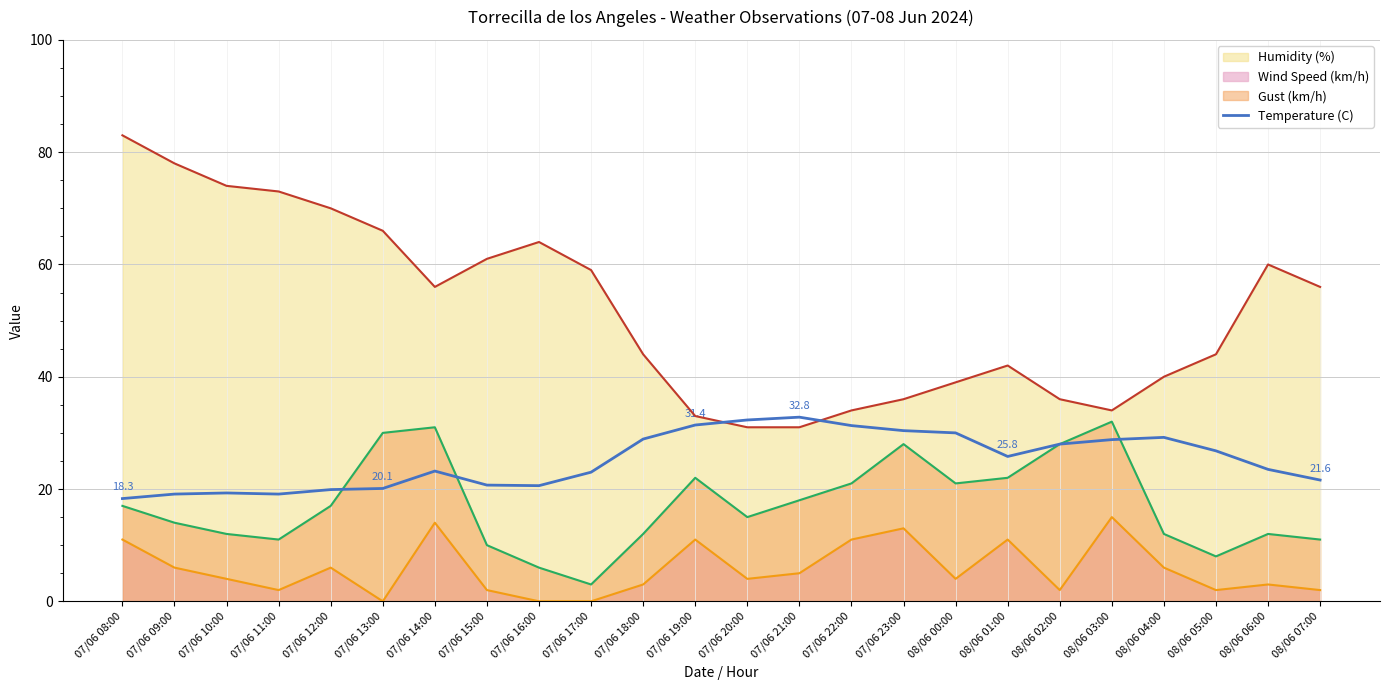

True or false: Gust (km/h) and Wind Speed (km/h) cross at least once.

False